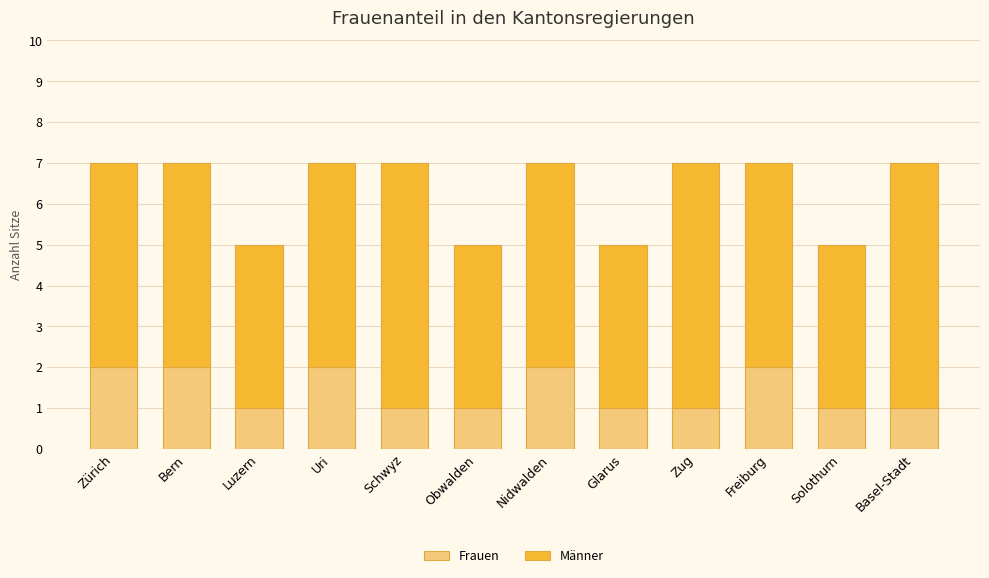

What is the total value across all series at Luzern?

5